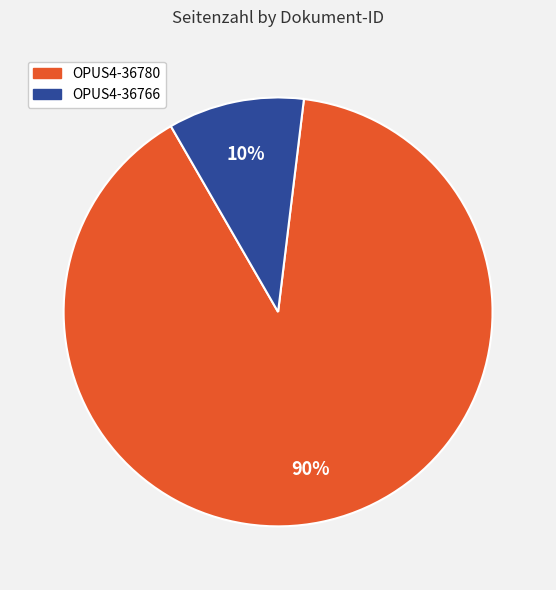

To the nearest percent, what is the combined percentage of OPUS4-36766 and OPUS4-36780?

100%